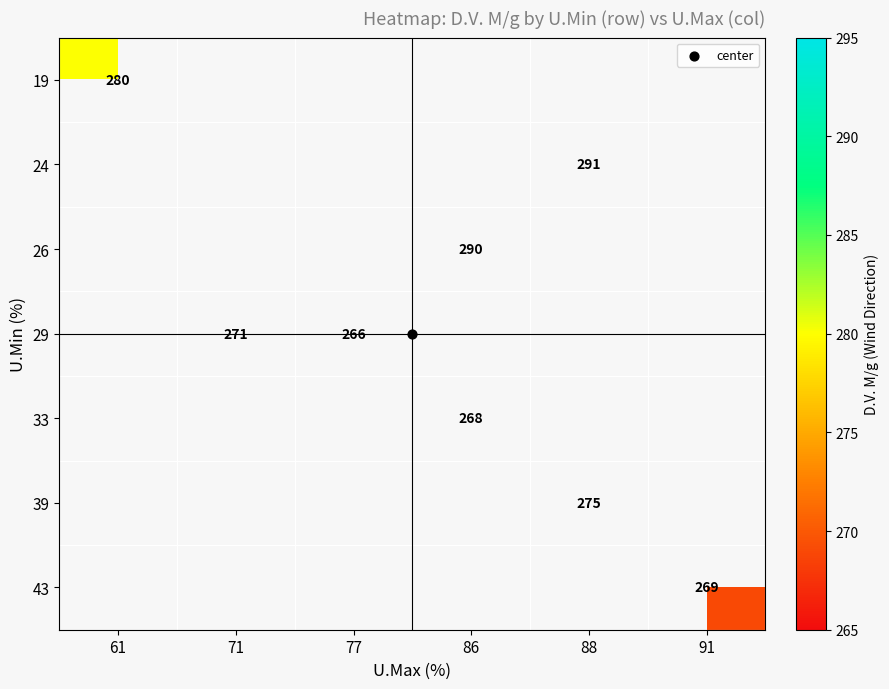

Count the number of data series in this chart.

7